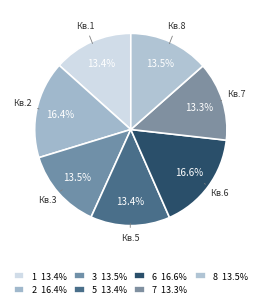

What percentage is the 1 slice, to the nearest percent?

13%